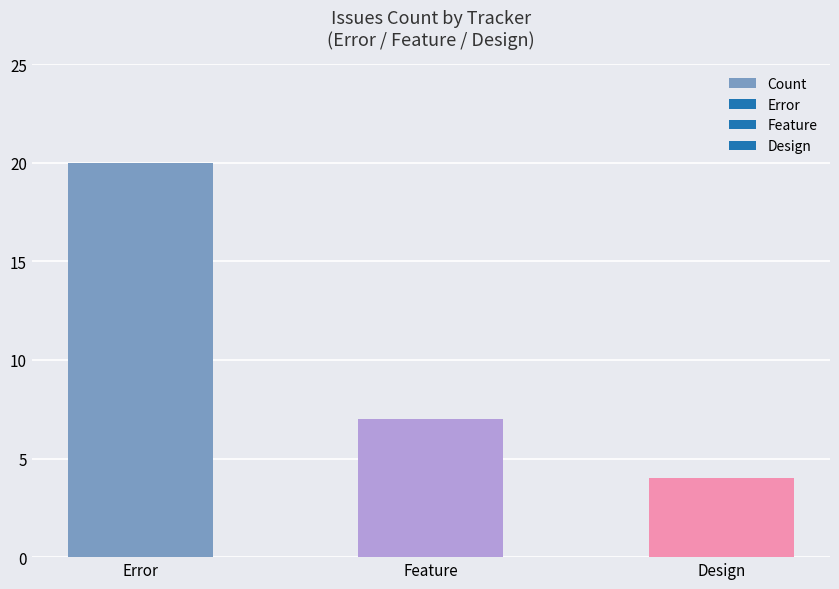

The chart shows a value of 20 at Error. True or false?

True